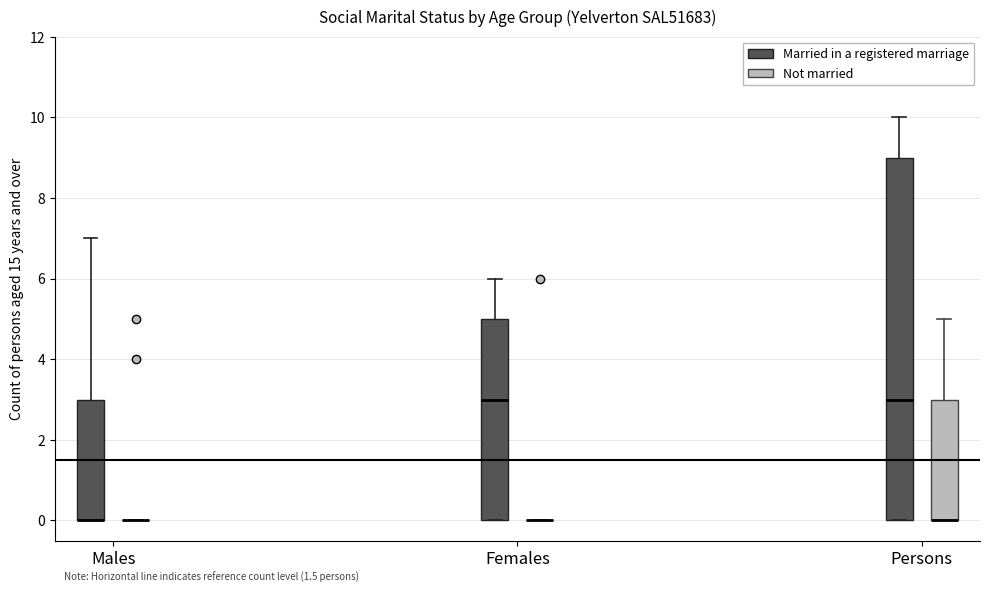

Reading left to right, read every box against the y-axis: the position of its median line, the range the box covers, and the ends of its whiskers. The values are not printed on the chart, so give them approximately, as read against the axis.

Males (Married in a registered marriage): median 0 (drawn on the box's lower edge), box 0 to 3, whiskers 0 to 7
Males (Not married): box collapsed to a line at 0, whiskers 0 to 0
Females (Married in a registered marriage): median 3, box 0 to 5, whiskers 0 to 6
Females (Not married): box collapsed to a line at 0, whiskers 0 to 0
Persons (Married in a registered marriage): median 3, box 0 to 9, whiskers 0 to 10
Persons (Not married): median 0 (drawn on the box's lower edge), box 0 to 3, whiskers 0 to 5